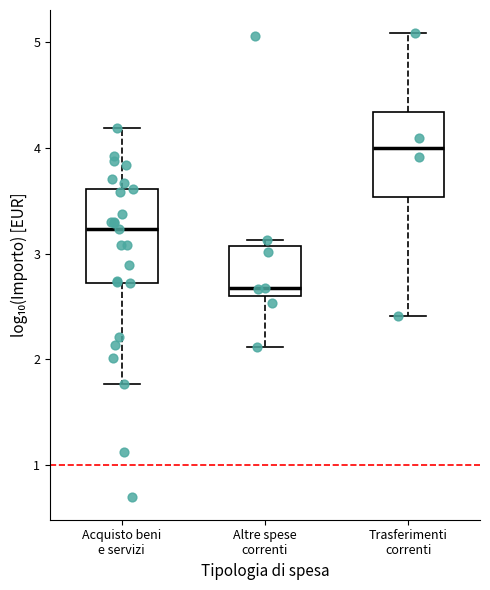

Where is the upper edge of the box for Acquisto beni e servizi on the y-axis? The values are not printed on the chart, so give them approximately, as read against the axis.

3.6